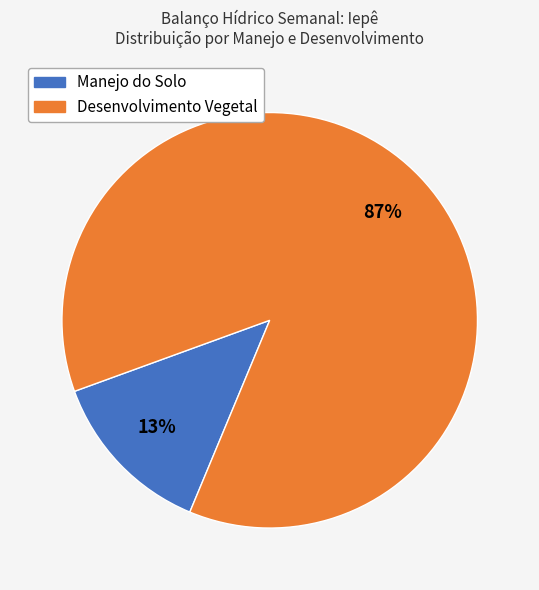

Which slice represents more than half of the pie?

Desenvolvimento Vegetal